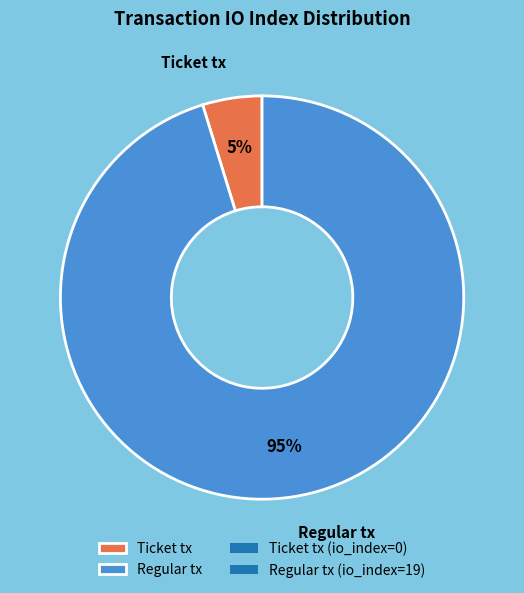

Is there any slice that represents more than half of the pie?

Yes